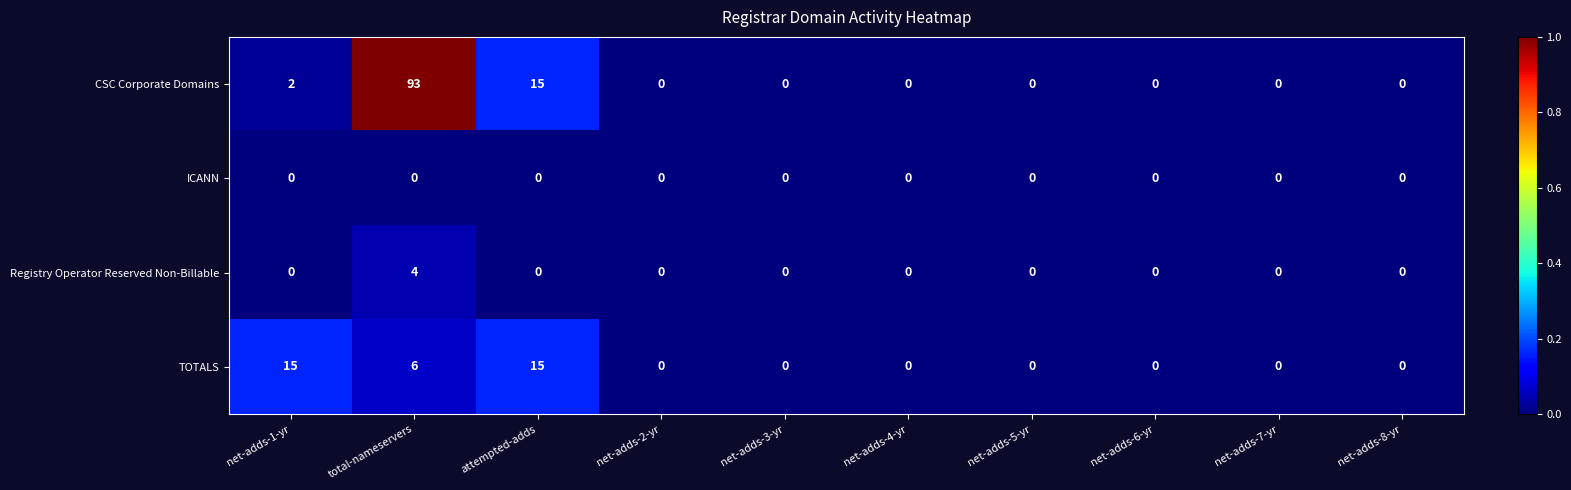

Which series changed the most between total-nameservers and net-adds-3-yr?

CSC Corporate Domains